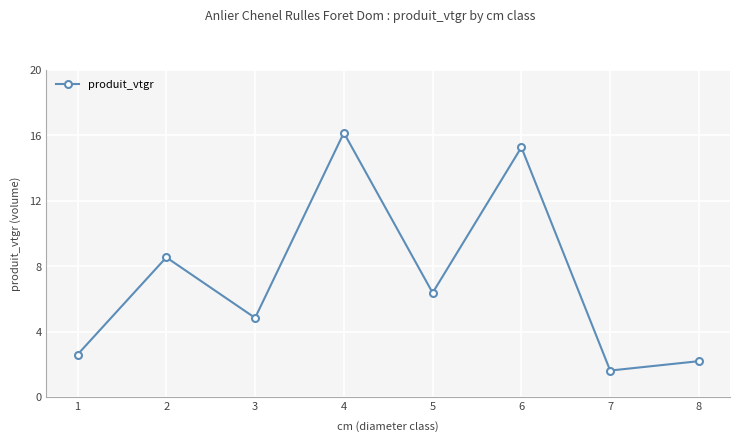

Rank the categories by value from highest to lowest.

4, 6, 2, 5, 3, 1, 8, 7